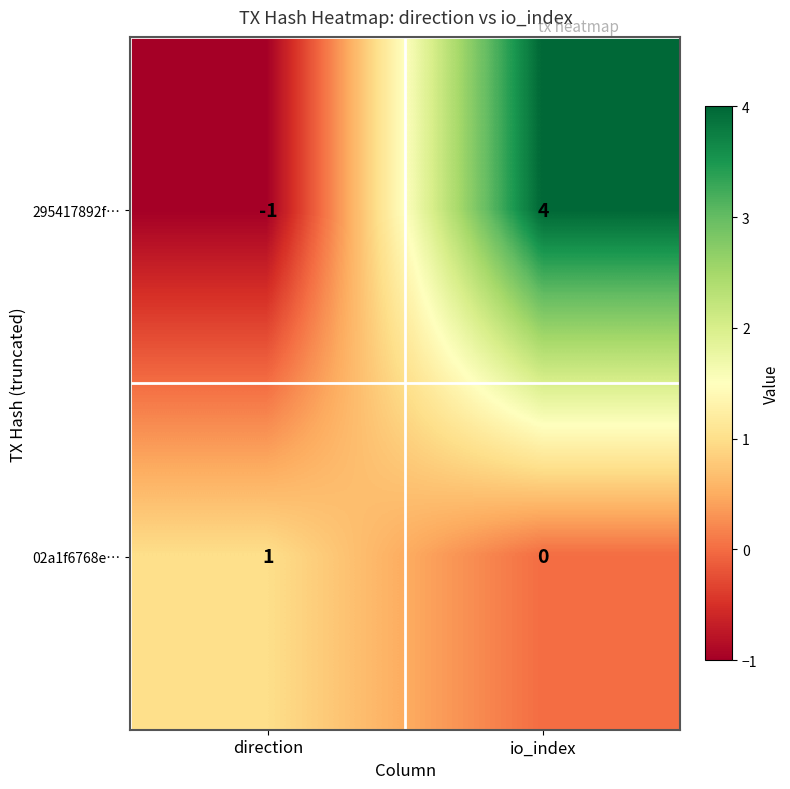

What is the maximum value shown in the chart?

4